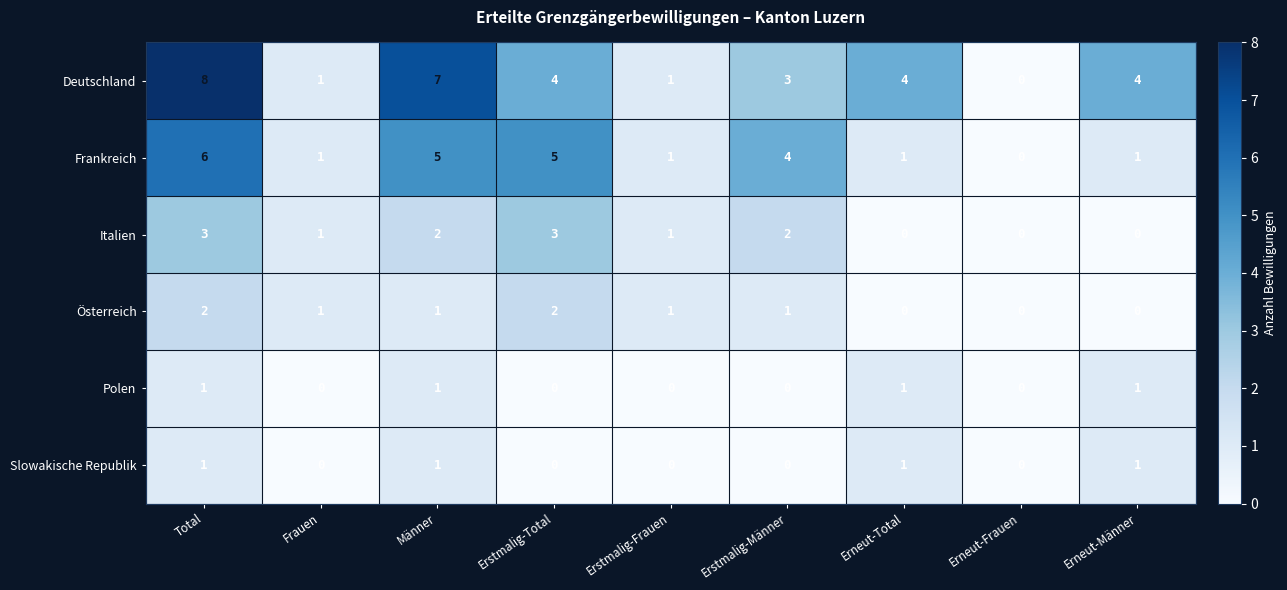

Which series changed the most between Total and Erstmalig-Männer?

Deutschland